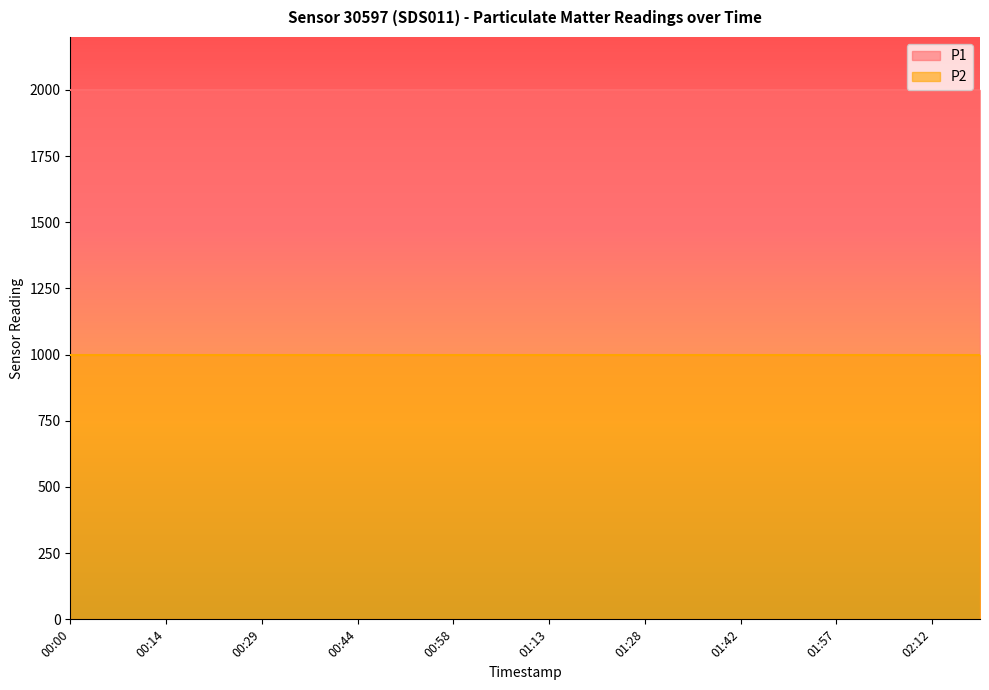

Reading right to left, transcribe all the data shown in this chart.

P1: 02:19=1999.9	02:12=1999.9	02:04=1999.9	01:57=1999.9	01:50=1999.9	01:42=1999.9	01:35=1999.9	01:28=1999.9	01:20=1999.9	01:13=1999.9	01:06=1999.9	00:58=1999.9	00:51=1999.9	00:44=1999.9	00:36=1999.9	00:29=1999.9	00:22=1999.9	00:14=1999.9	00:07=1999.9	00:00=1999.9
P2: 02:19=999.9	02:12=999.9	02:04=999.9	01:57=999.9	01:50=999.9	01:42=999.9	01:35=999.9	01:28=999.9	01:20=999.9	01:13=999.9	01:06=999.9	00:58=999.9	00:51=999.9	00:44=999.9	00:36=999.9	00:29=999.9	00:22=999.9	00:14=999.9	00:07=999.9	00:00=999.9